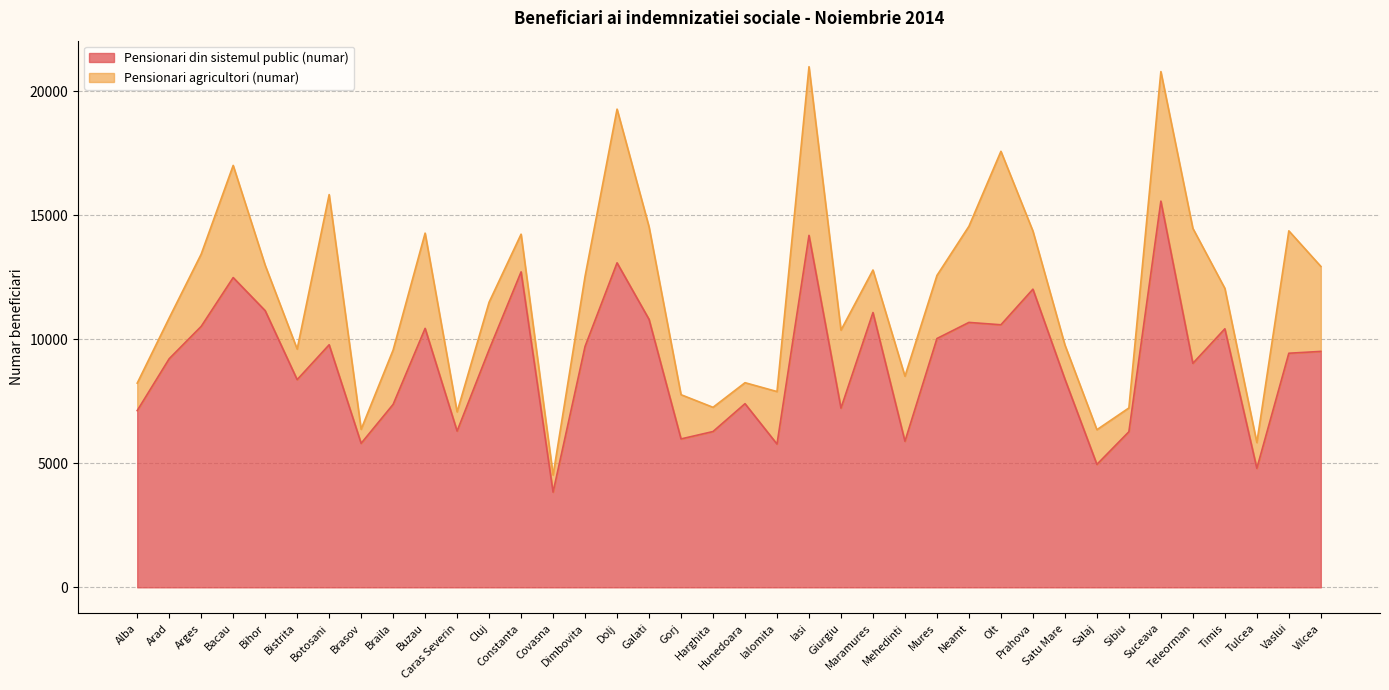

Which category has the highest value across all series?

Suceava